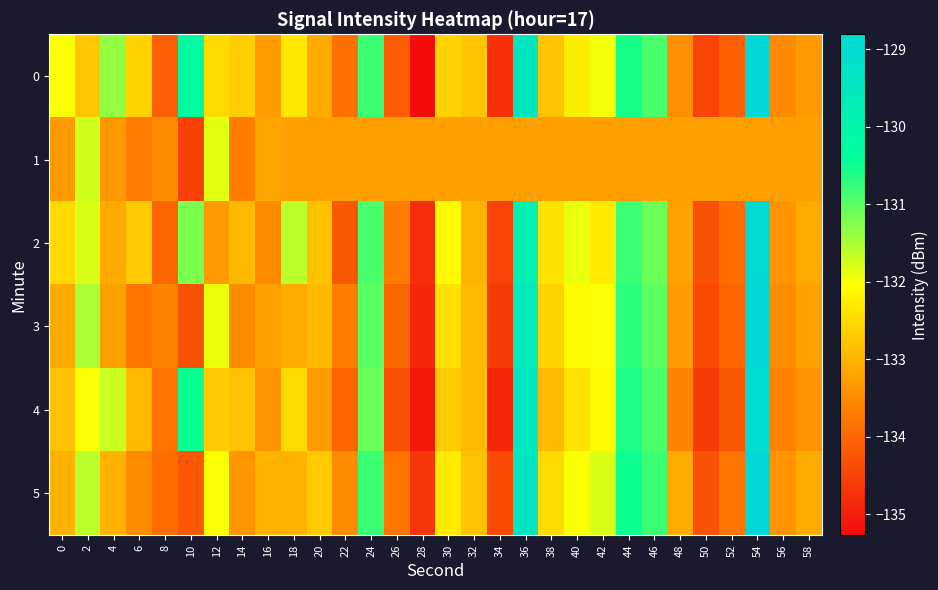

Which has a higher value, 40 or 4?

4